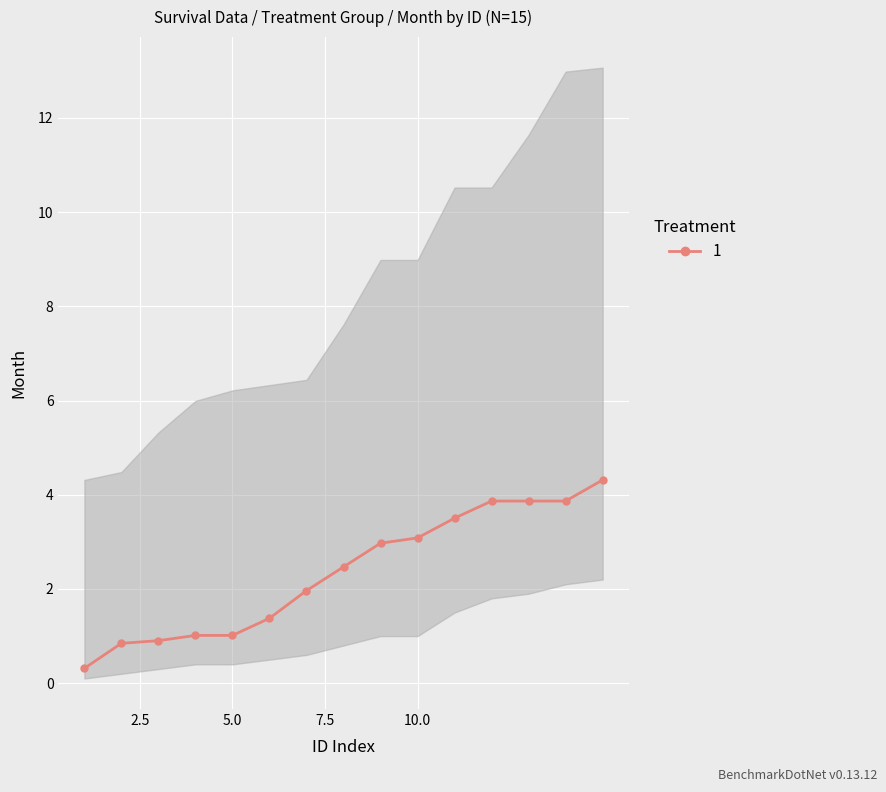

What is the sum of all values?

35.4